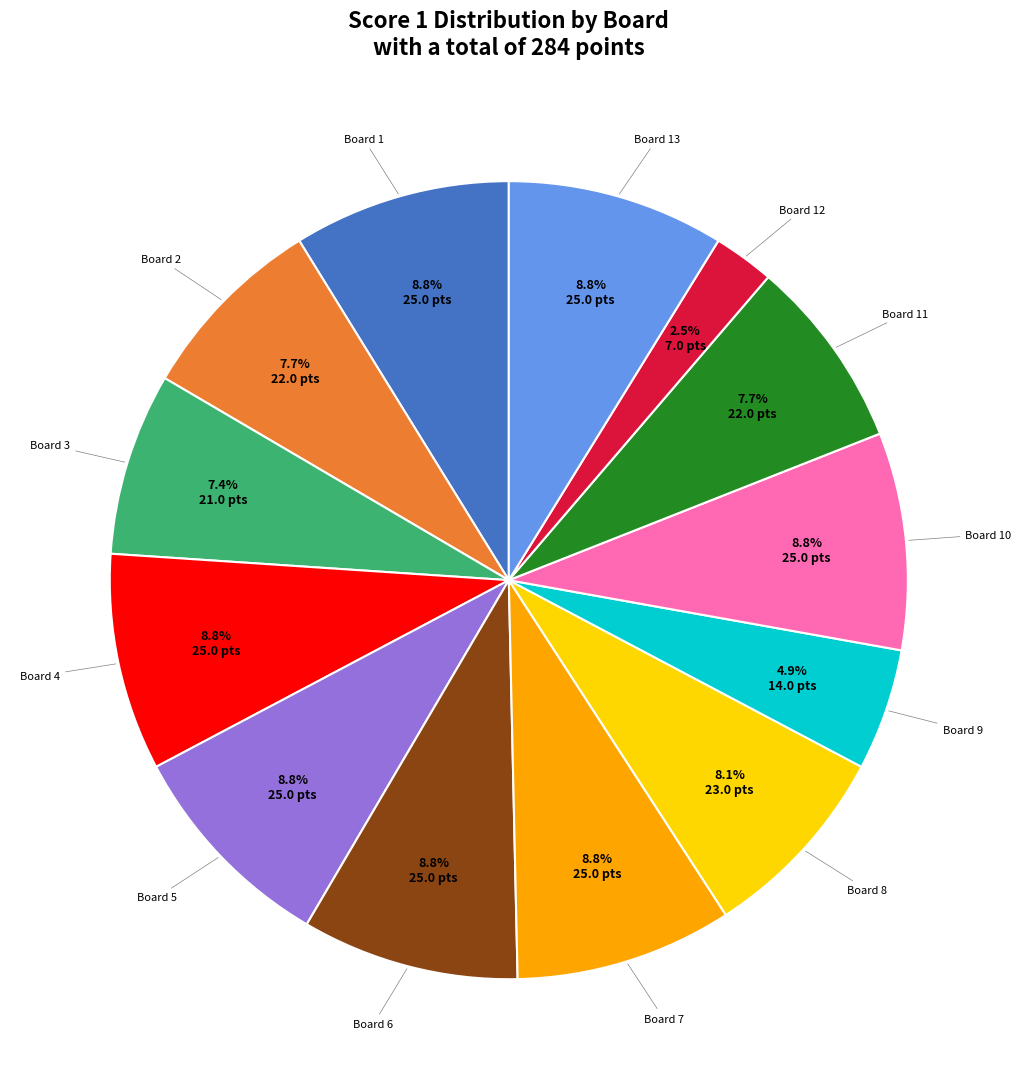

Does any single category account for the majority?

No